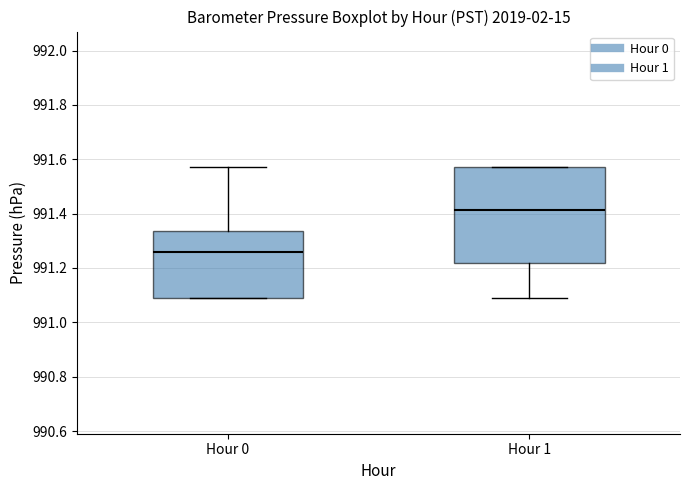

Reading left to right, read every box against the y-axis: the position of its median line, the range the box covers, and the ends of its whiskers. The values are not printed on the chart, so give them approximately, as read against the axis.

Hour 0: median 991.26, box 991.10 to 991.34, whiskers 991.10 to 991.58
Hour 1: median 991.42, box 991.22 to 991.58, whiskers 991.10 to 991.58